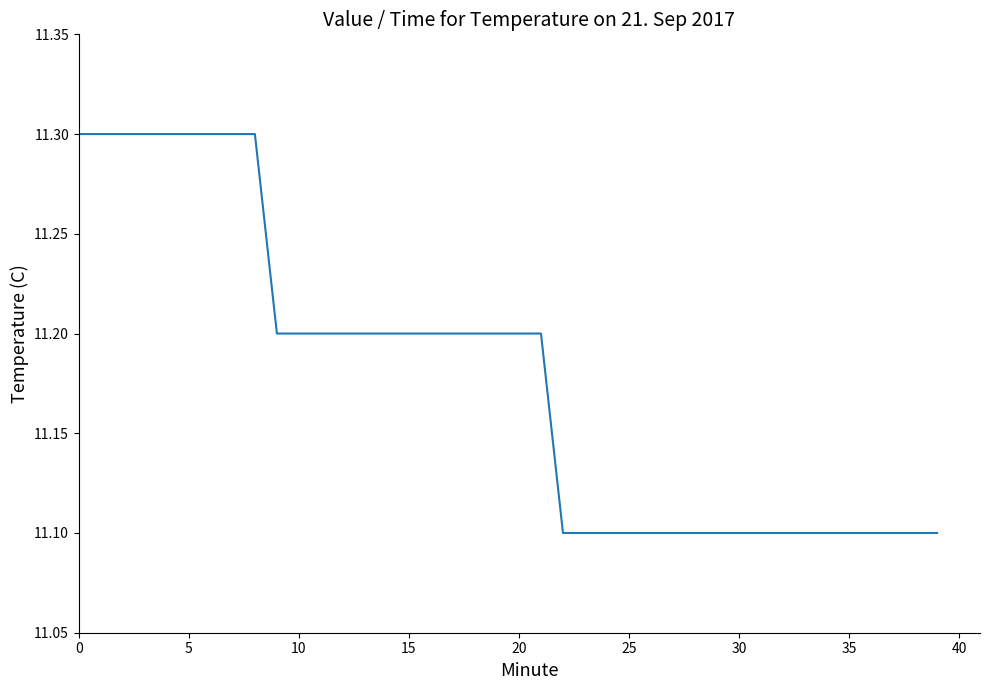

Reading right to left, extract all data points from this chart.

11.1	11.1	11.1	11.1	11.1	11.1	11.1	11.1	11.1	11.1	11.1	11.1	11.1	11.1	11.1	11.1	11.1	11.1	11.2	11.2	11.2	11.2	11.2	11.2	11.2	11.2	11.2	11.2	11.2	11.2	11.2	11.3	11.3	11.3	11.3	11.3	11.3	11.3	11.3	11.3